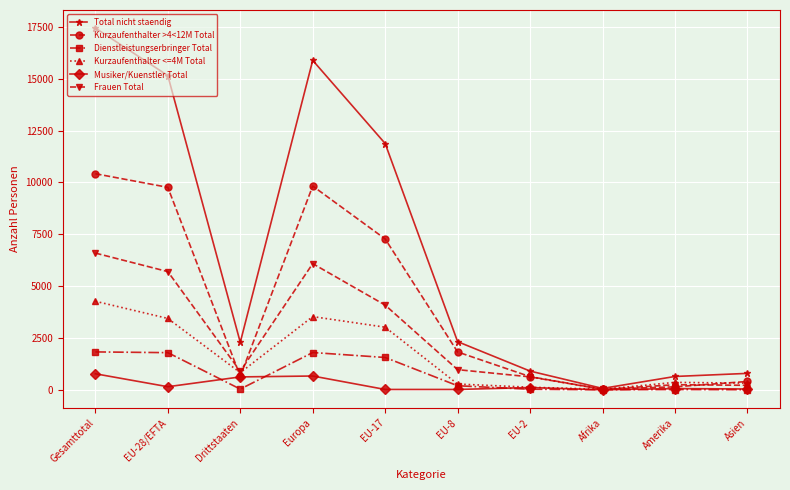

True or false: Frauen Total has a value of 6592 at Gesamttotal.

True